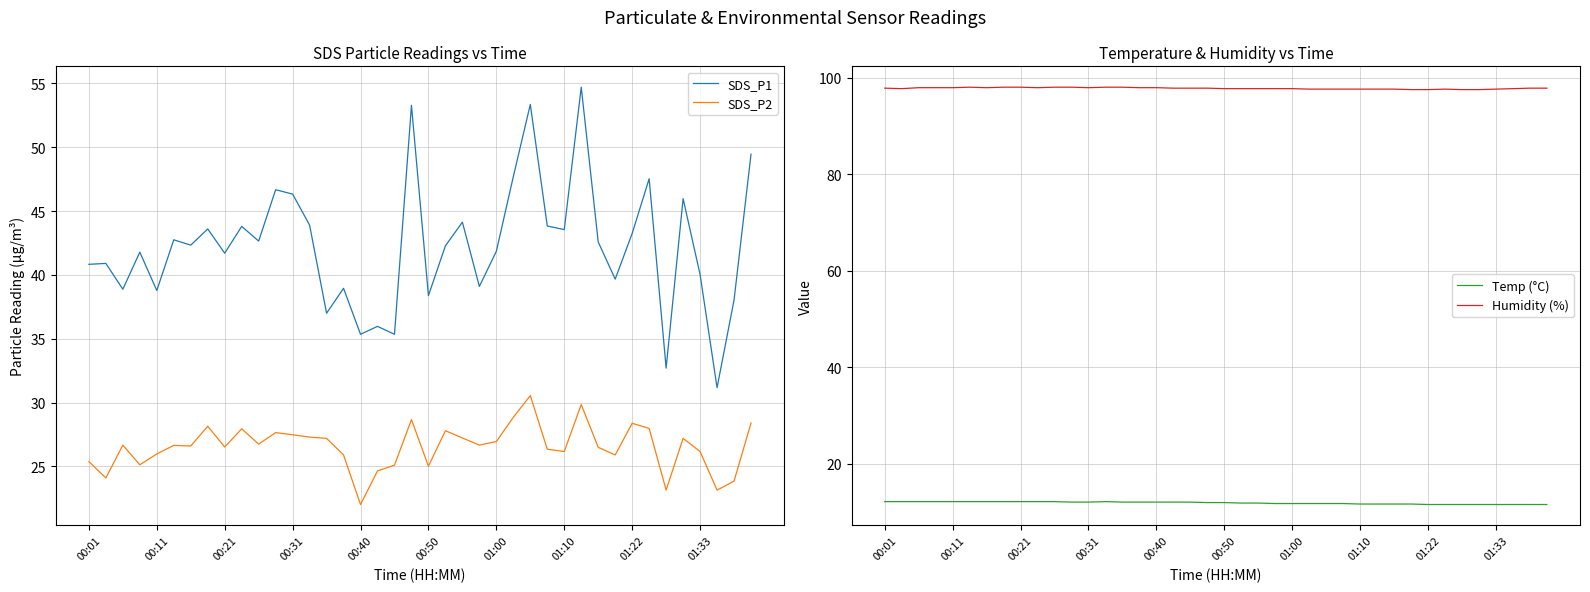

What is the minimum value for Temp (°C)?

11.5